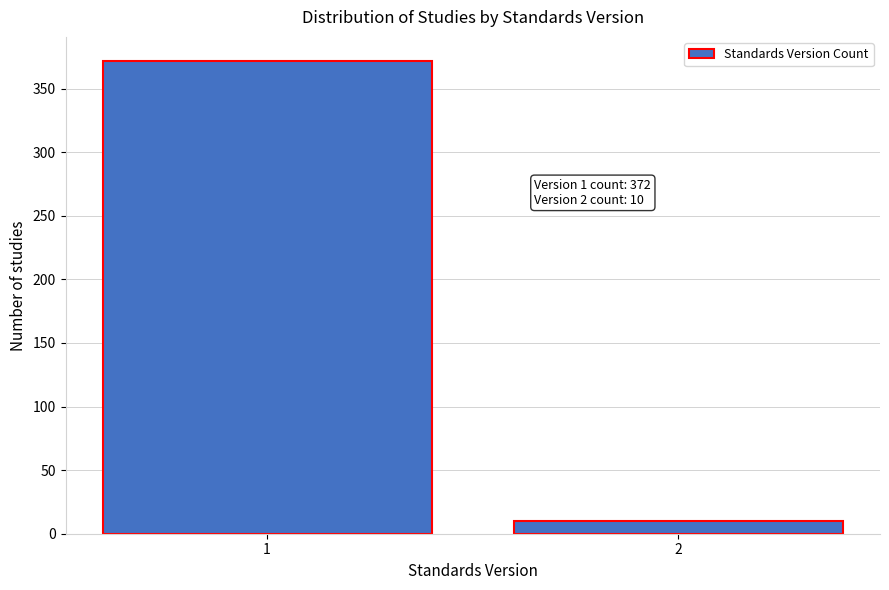

Reading right to left, what are all the values shown in this chart?

2=10	1=372